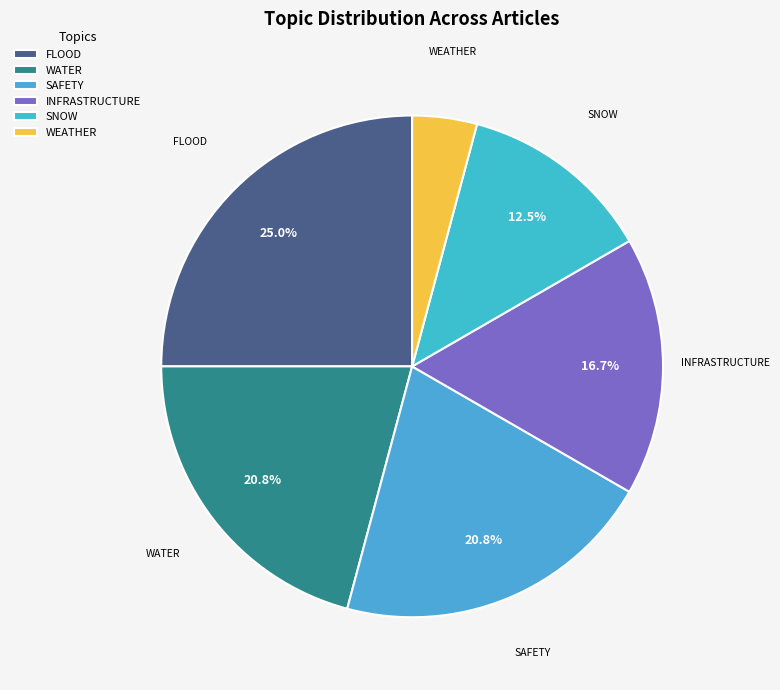

What is the largest slice in the pie chart?

FLOOD